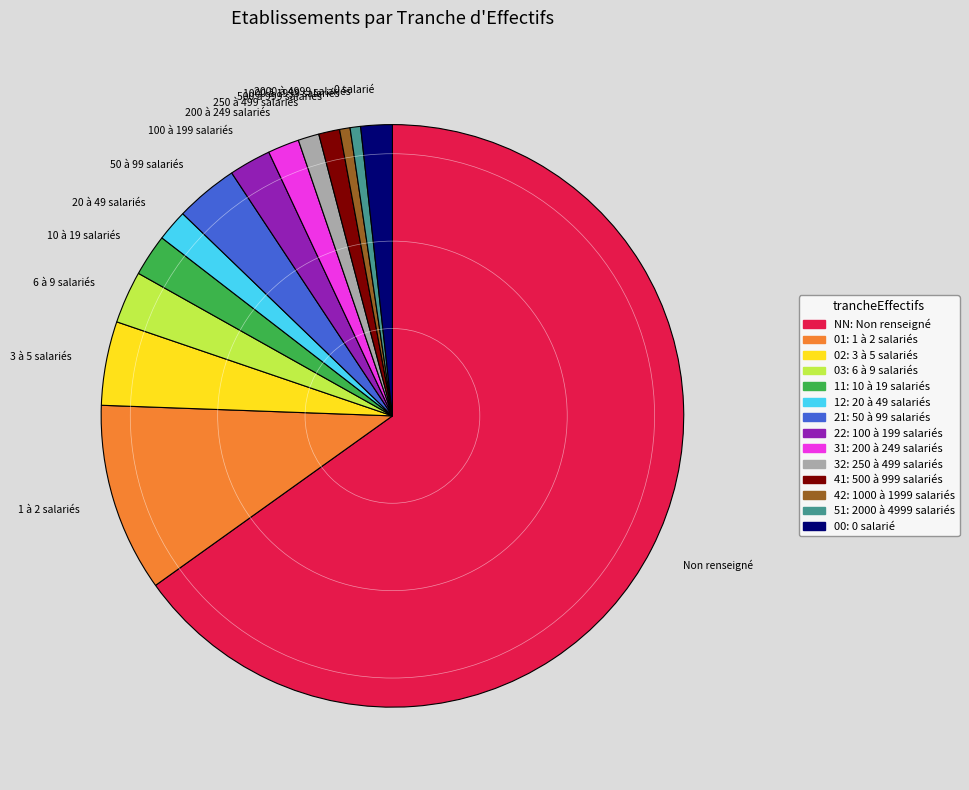

Approximately how many times larger is the value at 2000 à 4999 salariés compared to 500 à 999 salariés?

0.5